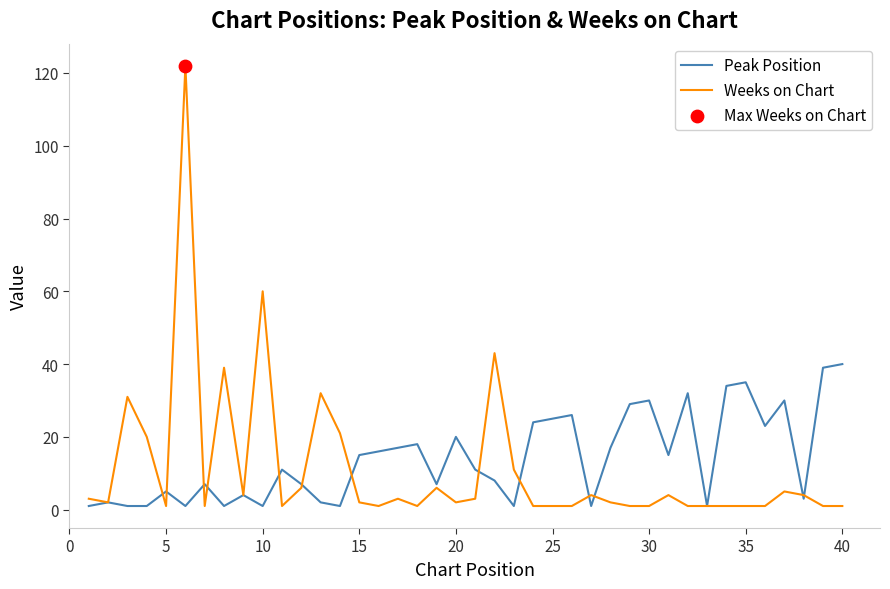

Rank the series by their maximum value, from lowest to highest.

Peak Position, Weeks on Chart